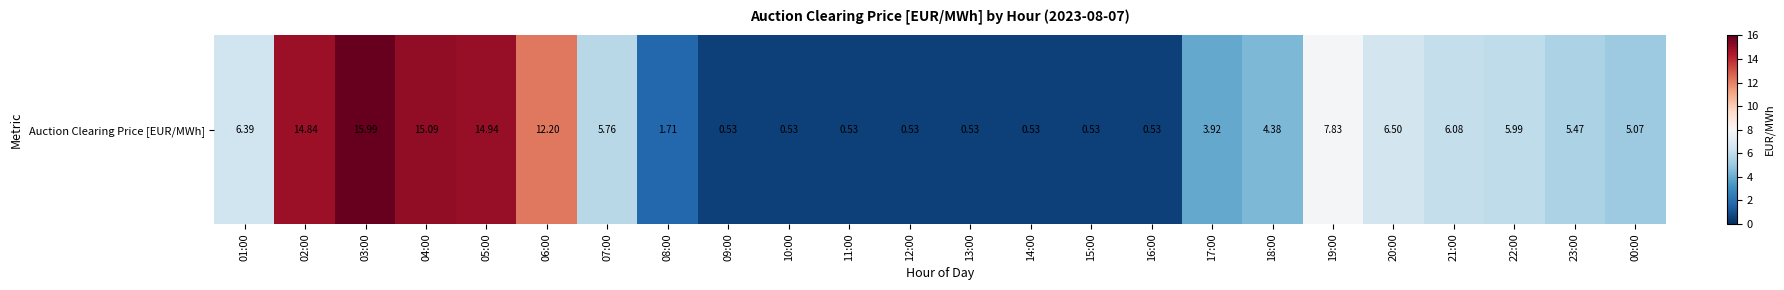

Which has a higher value, 15:00 or 21:00?

21:00